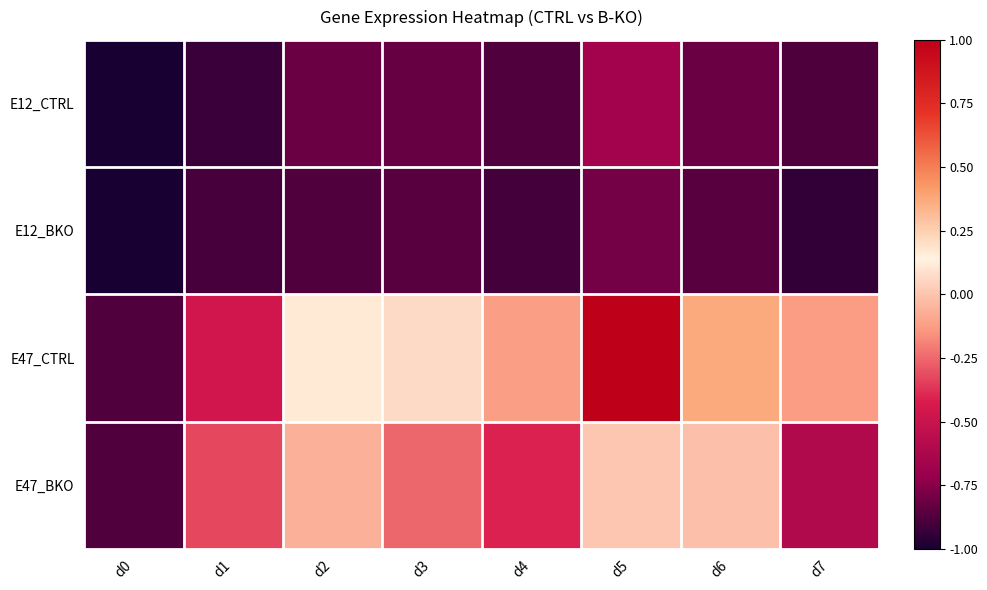

At how many categories does at least one series exceed 0?

4